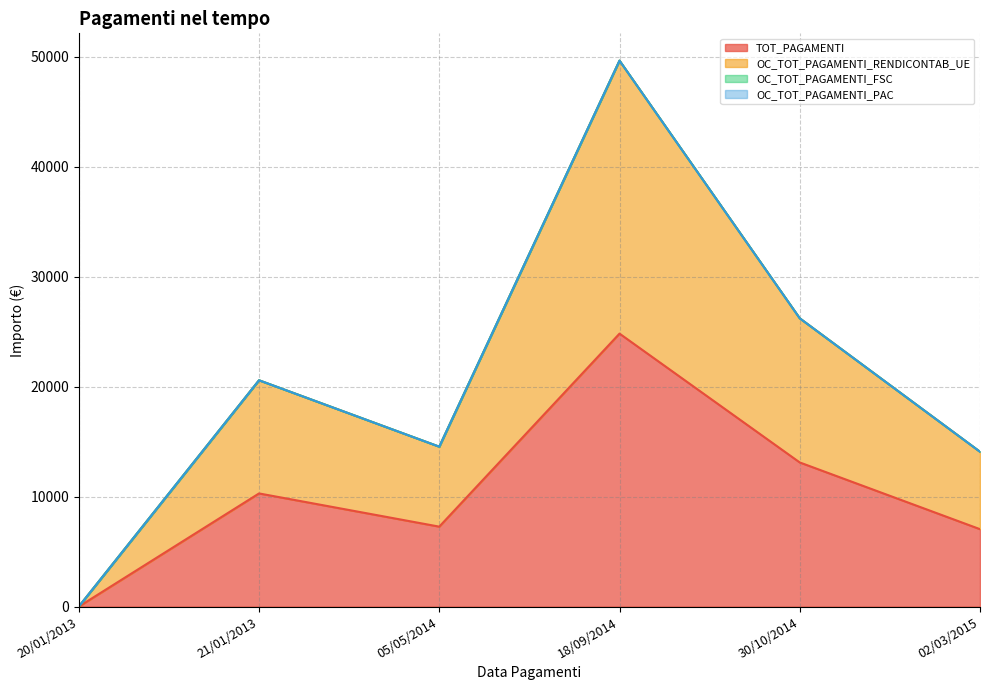

Reading left to right, list all the values displayed in this chart.

TOT_PAGAMENTI: 20/01/2013=0.0	21/01/2013=10293.8	05/05/2014=7273.2	18/09/2014=24832.9	30/10/2014=13112.1	02/03/2015=7043.0
OC_TOT_PAGAMENTI_RENDICONTAB_UE: 20/01/2013=0.0	21/01/2013=20587.5	05/05/2014=14546.4	18/09/2014=49665.9	30/10/2014=26224.1	02/03/2015=14086.0